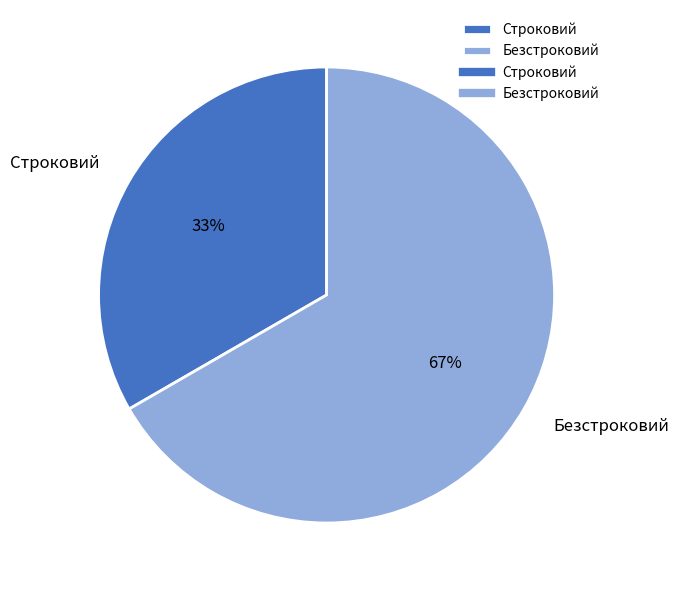

To the nearest percent, what is the combined percentage of Безстроковий and Строковий?

100%